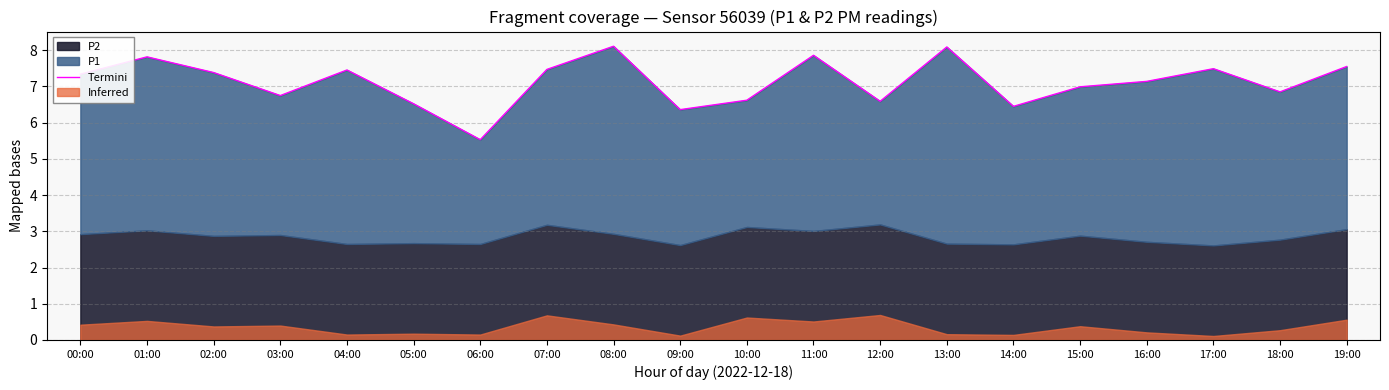

How many interior local valleys (lower than both neighbors) does the data have?

6